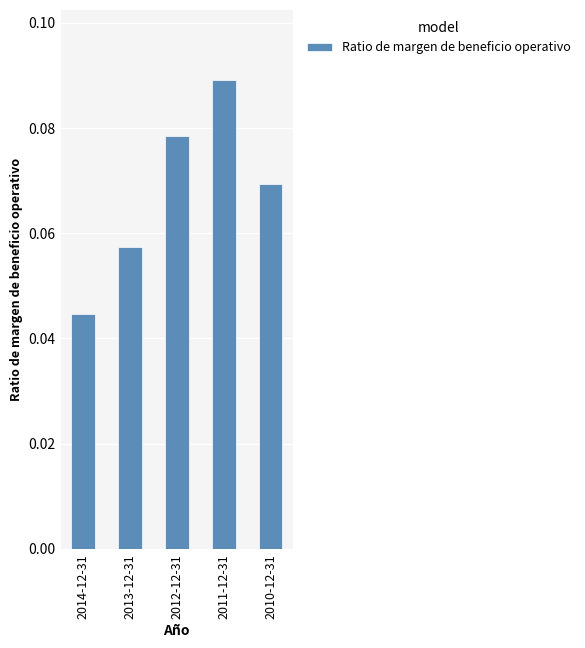

How many bars are there in total?

5